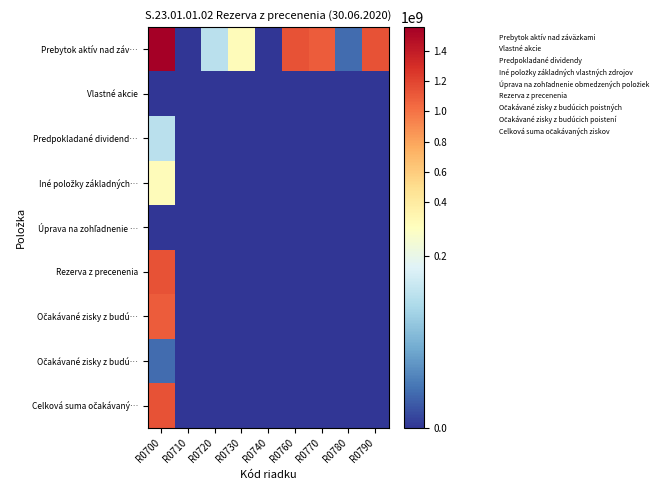

At which category is the sum across all series the highest?

R0700